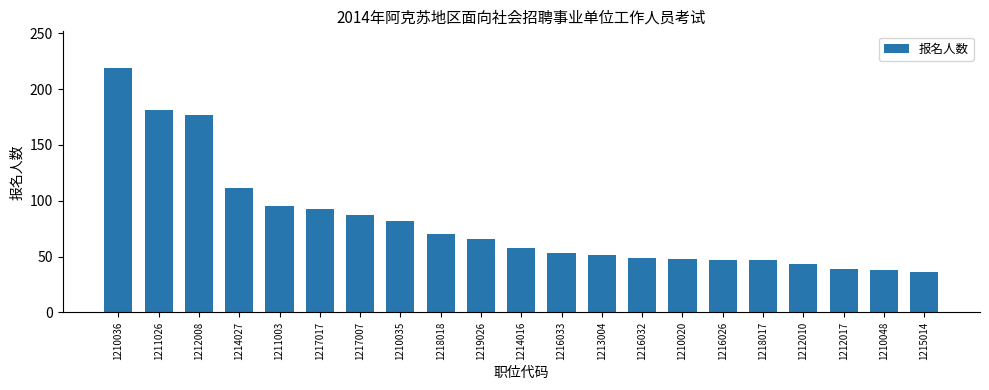

What position from the right is 1218018?

13